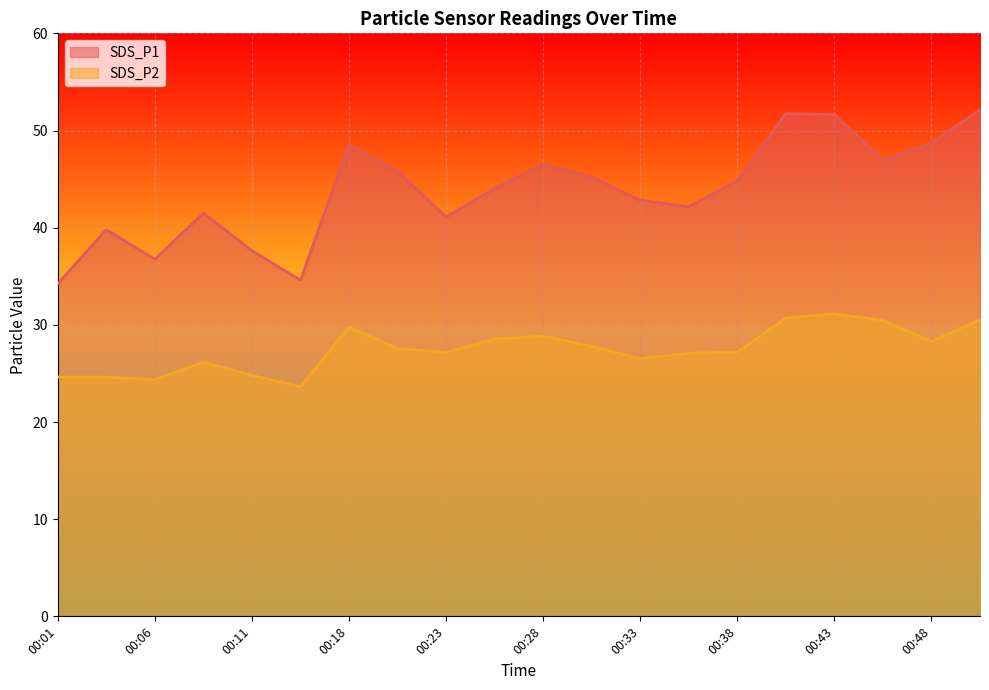

Reading left to right, transcribe all the data shown in this chart.

SDS_P1: 34.2	39.8	36.8	41.5	37.6	34.6	48.5	45.8	41.1	44.0	46.5	45.2	42.8	42.2	44.8	51.8	51.6	47.0	48.7	52.1
SDS_P2: 24.6	24.6	24.4	26.1	24.8	23.6	29.8	27.6	27.2	28.6	28.8	27.8	26.5	27.1	27.2	30.7	31.1	30.4	28.3	30.5